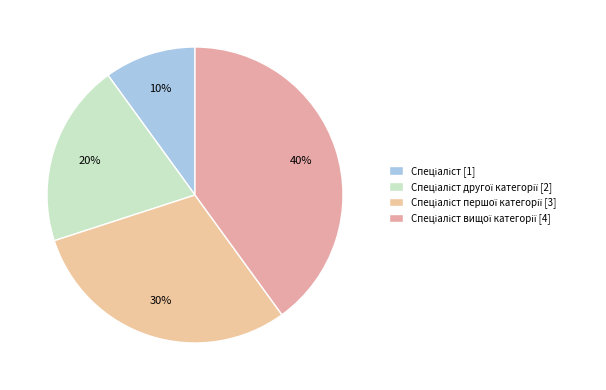

How many slices are in this pie chart?

4